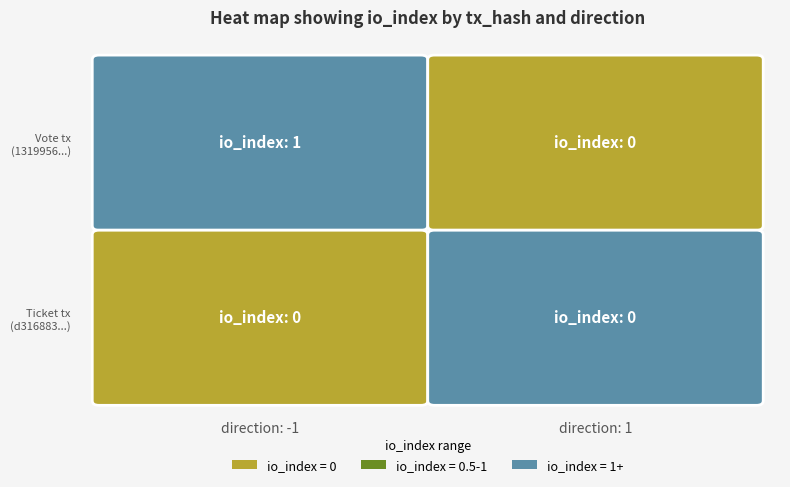

Which series has the largest range (max minus min)?

13199567803edb4aed300ced53e39bb6765cab2